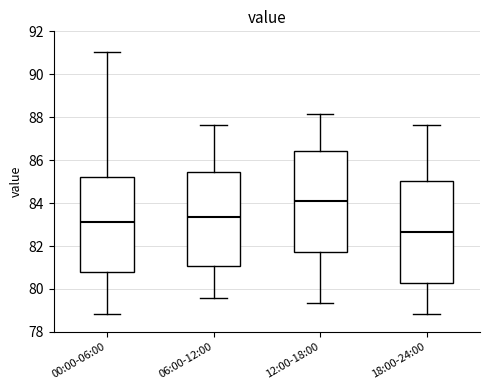

Reading left to right, read every box against the y-axis: the position of its median line, the range the box covers, and the ends of its whiskers. The values are not printed on the chart, so give them approximately, as read against the axis.

00:00-06:00: median 83.2, box 80.8 to 85.2, whiskers 78.8 to 91.0
06:00-12:00: median 83.4, box 81.0 to 85.4, whiskers 79.6 to 87.6
12:00-18:00: median 84.2, box 81.8 to 86.4, whiskers 79.4 to 88.2
18:00-24:00: median 82.6, box 80.2 to 85.0, whiskers 78.8 to 87.6